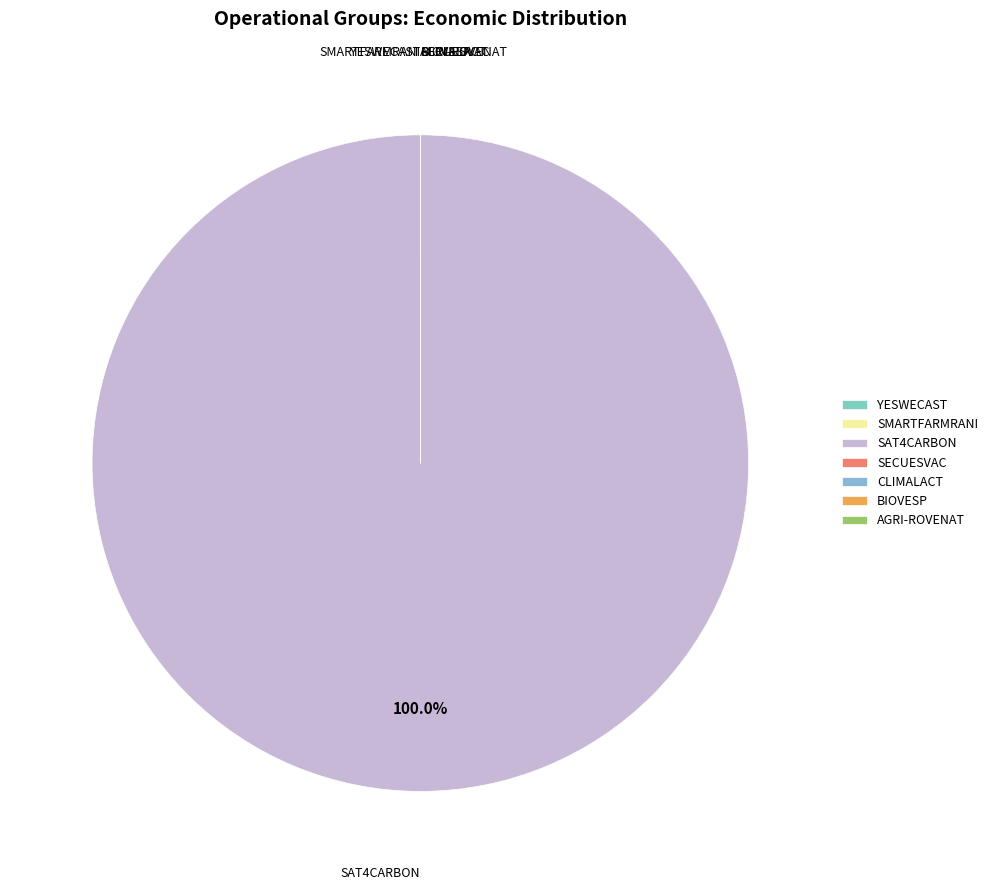

What is the majority slice?

SAT4CARBON